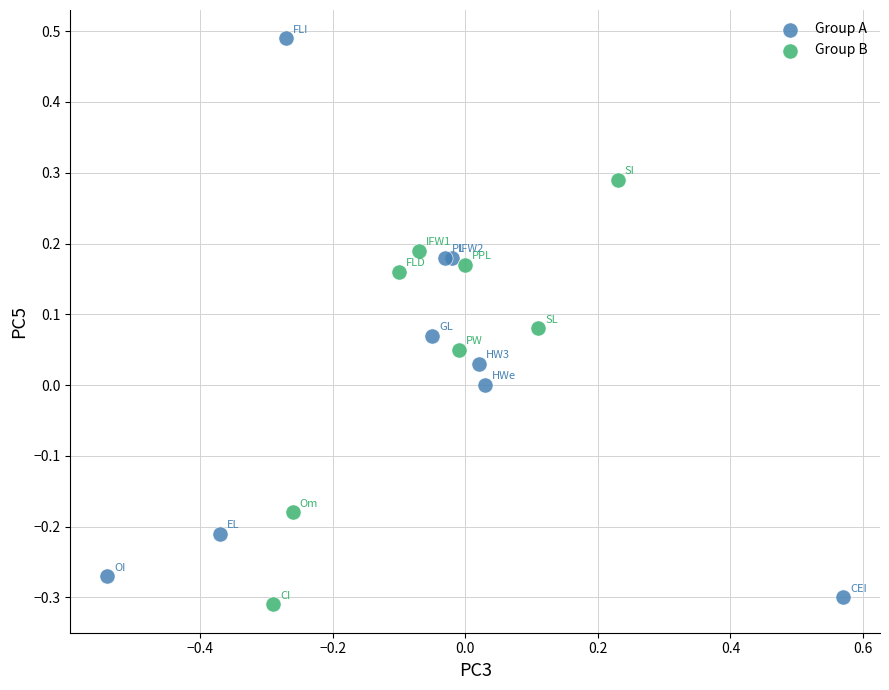

Which series has the widest spread of Y values?

Group A